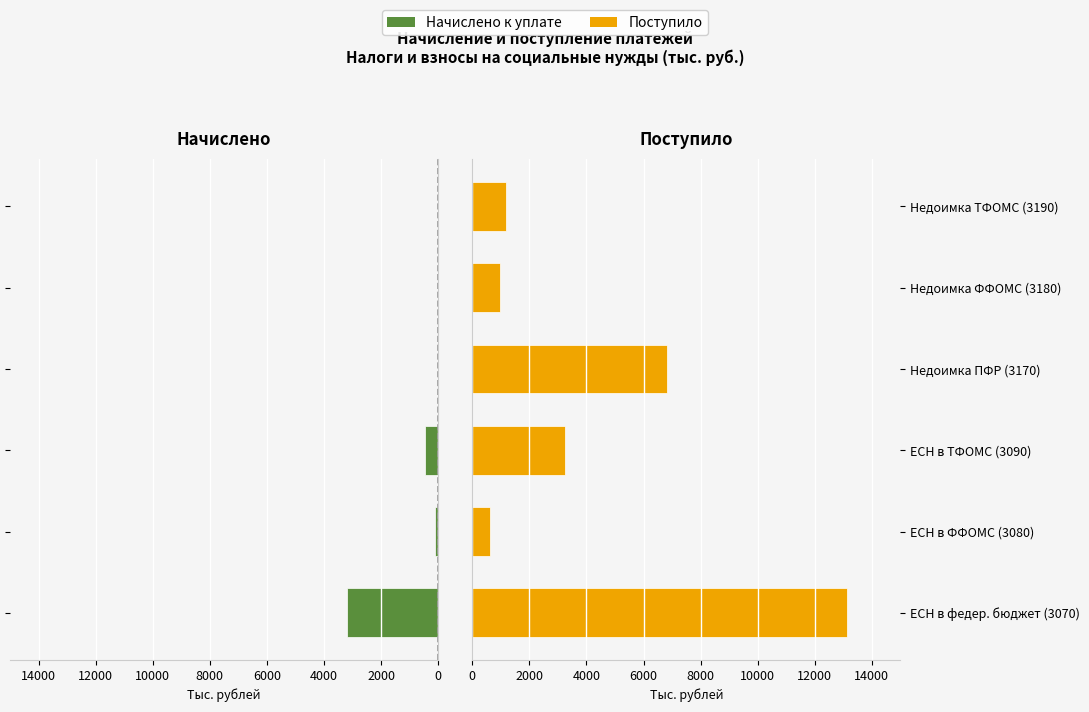

What is the difference between the highest and lowest values at Недоимка ТФОМС (3190)?

1194